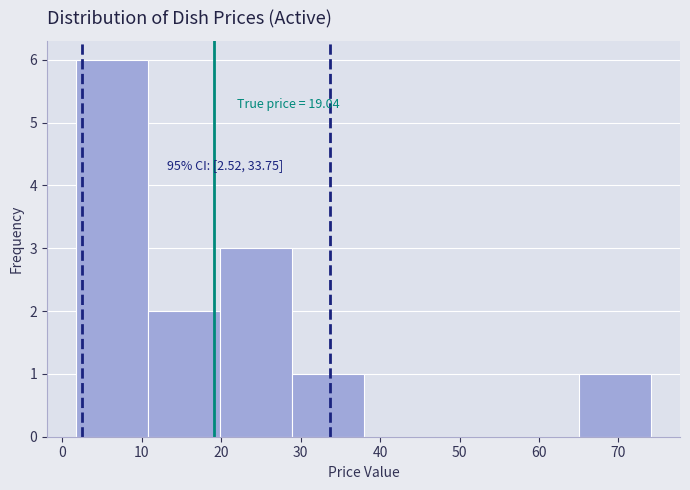

Which range on the x-axis has the tallest bar?

2 to 11